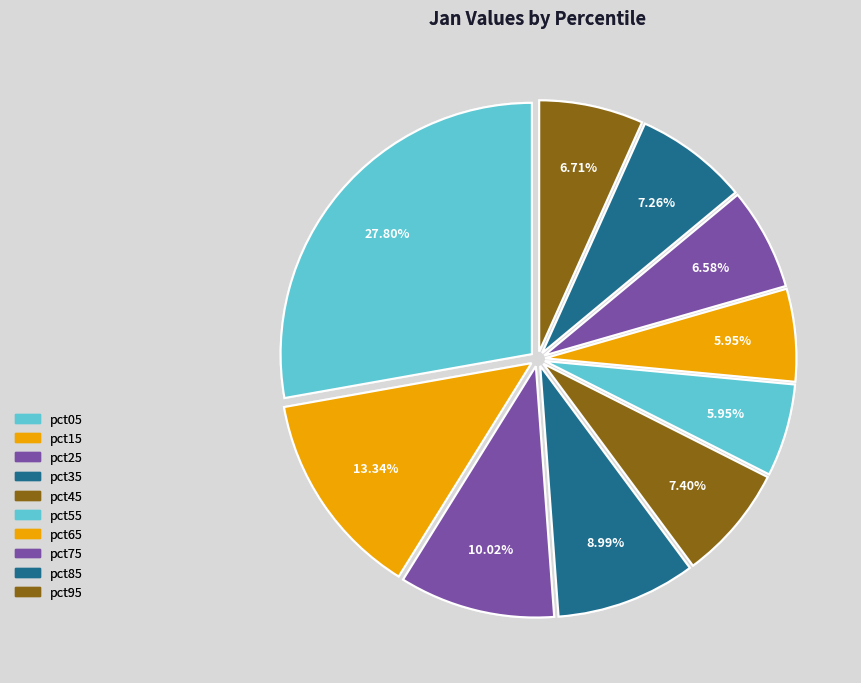

What is the largest slice in the pie chart?

pct05